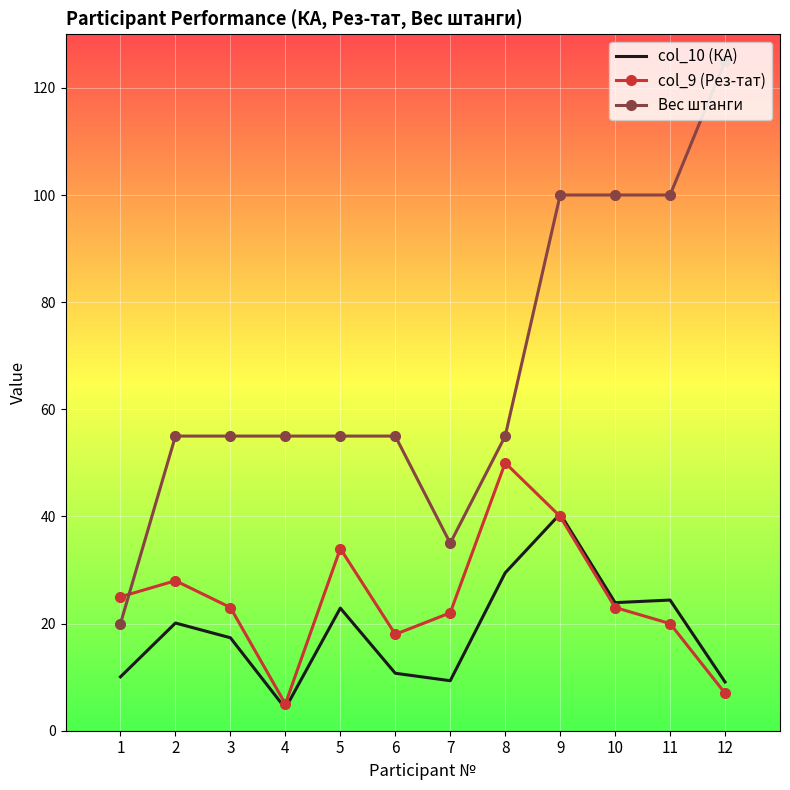

At which label does col_10 (КА) first exceed 20?

2